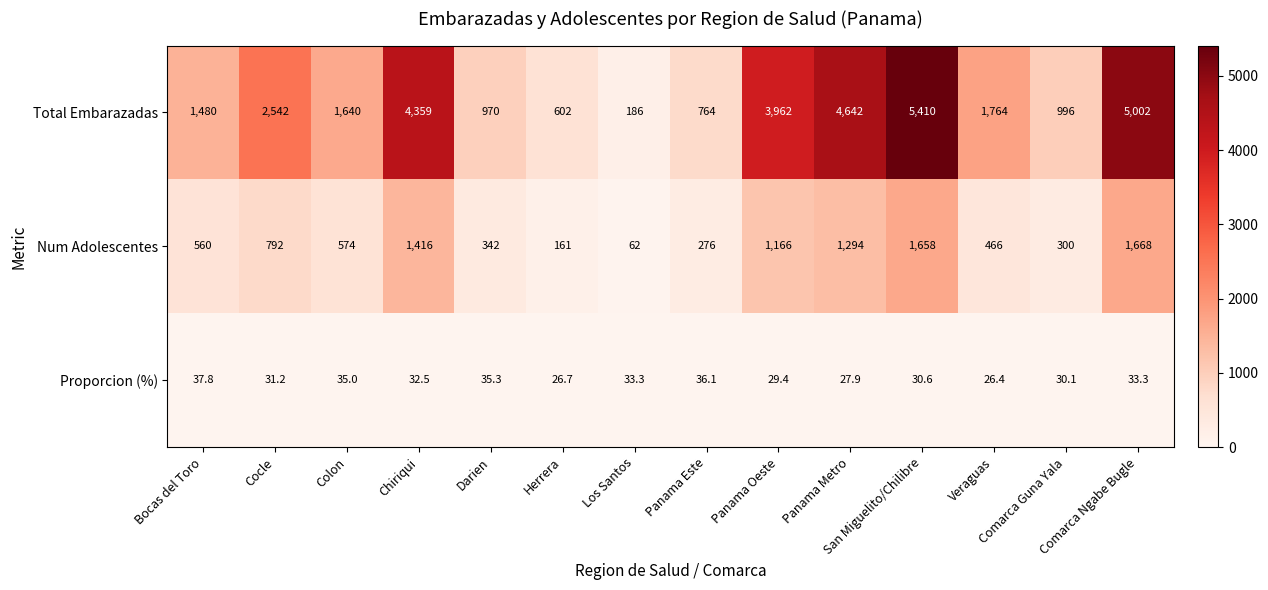

What is the average value of the Total Embarazadas series?

2451.4